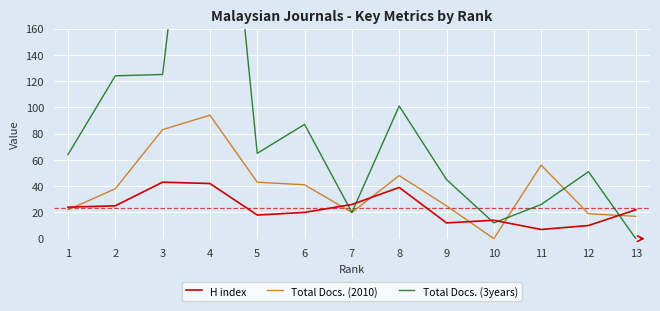

How many times do Total Docs. (2010) and Total Docs. (3years) cross each other?

3